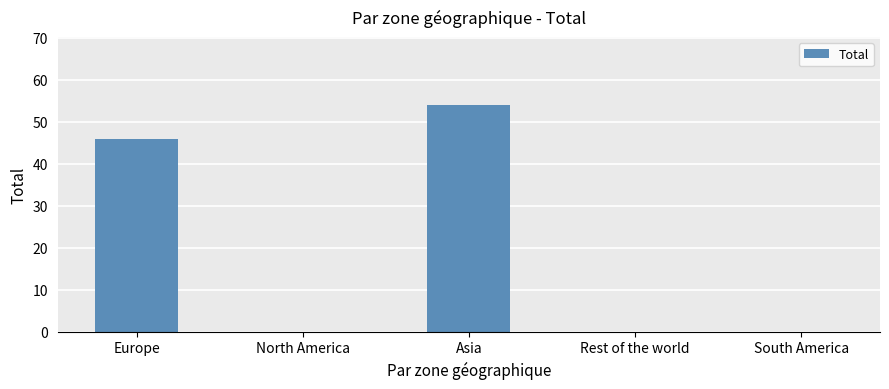

What is the greatest value displayed?

54